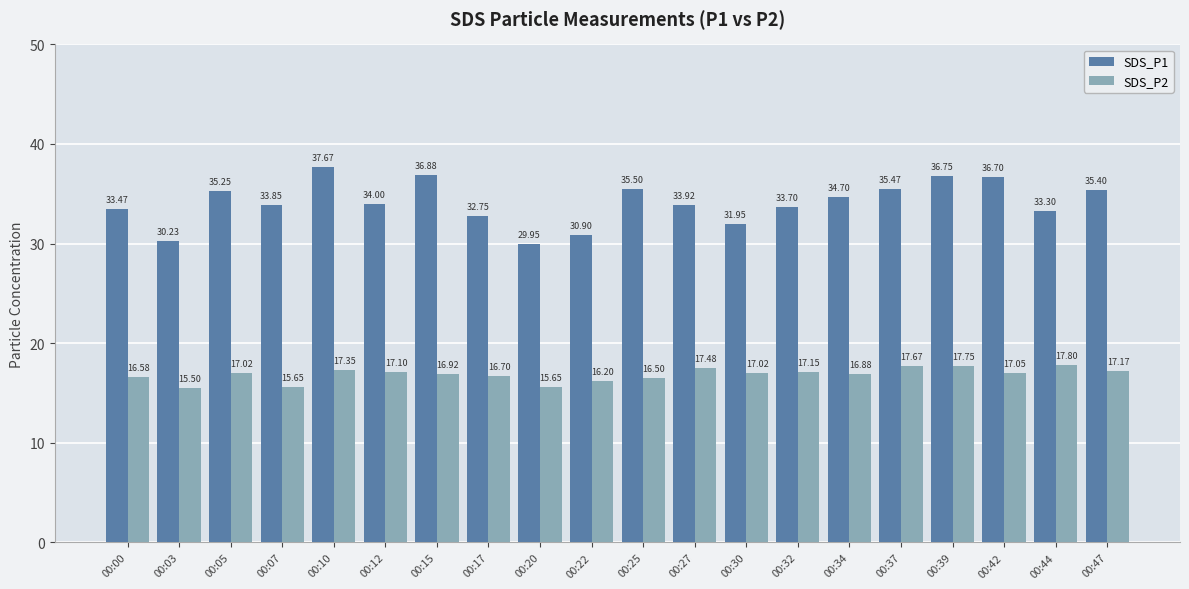

Which series has the largest total across all categories?

SDS_P1